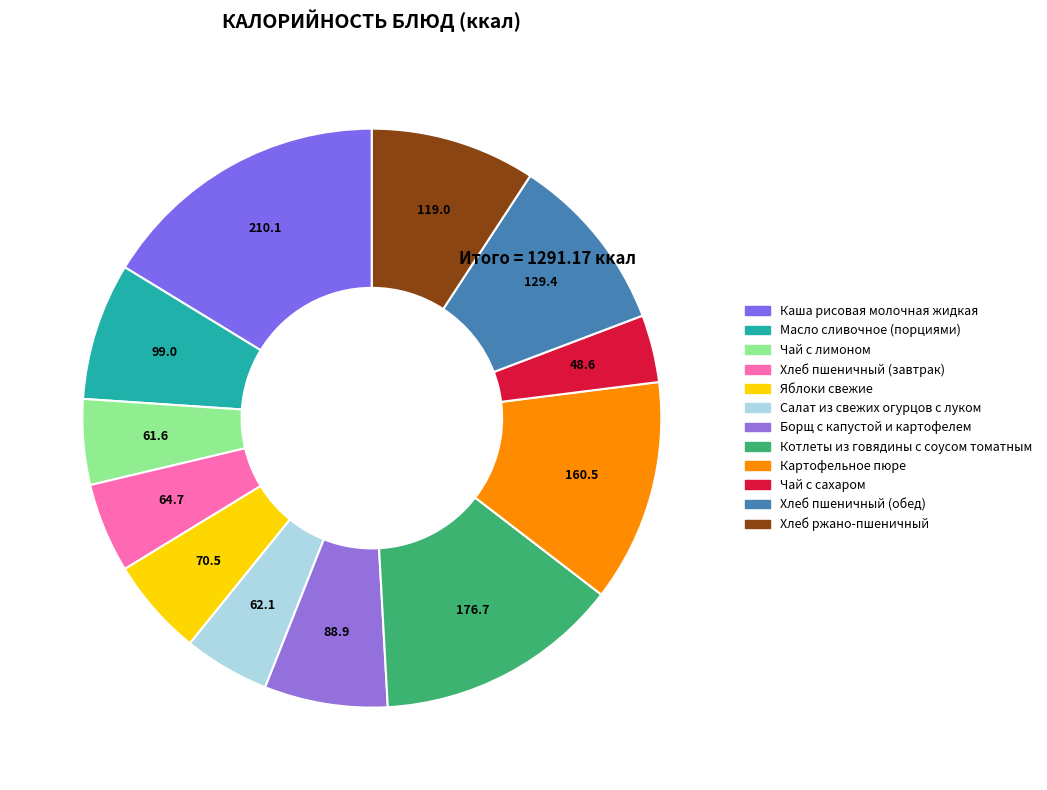

Is the sum of Борщ с капустой и картофелем and Хлеб пшеничный (обед) greater than half?

No